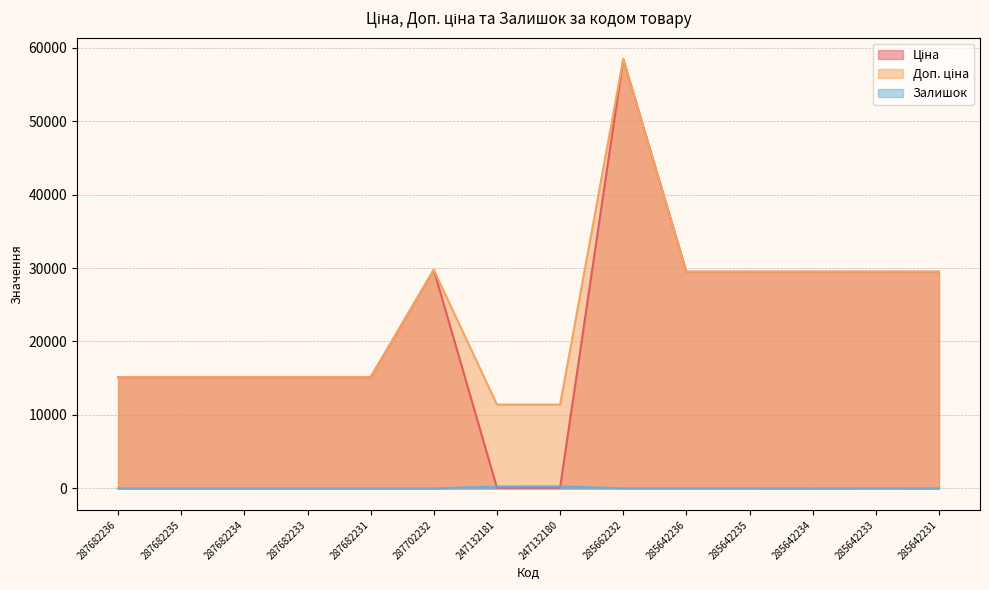

What is the total value across all series at 287682231?

30240.0